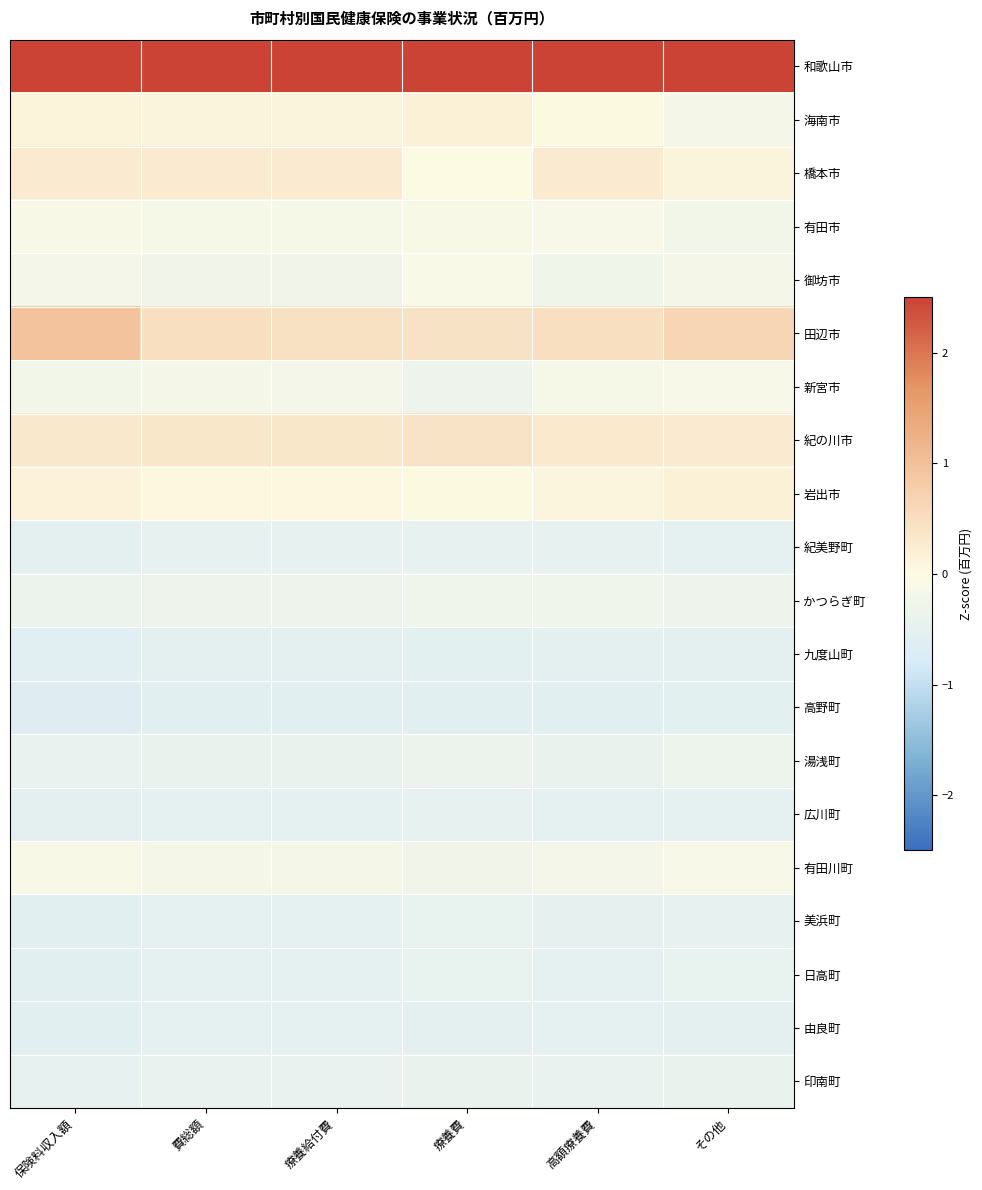

Between 保険料収入額 and 費総額, which is larger?

費総額